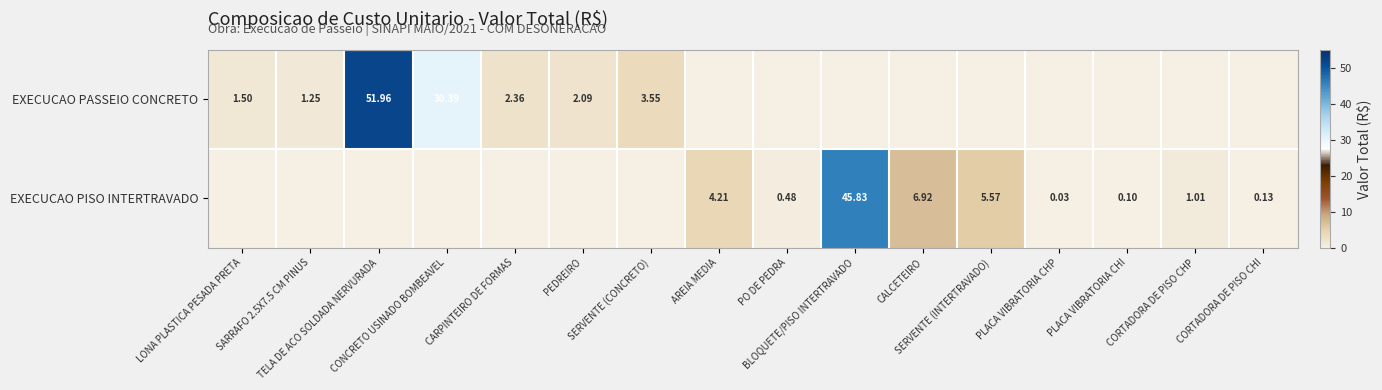

What is the difference between the highest and lowest values at PEDREIRO?

2.1